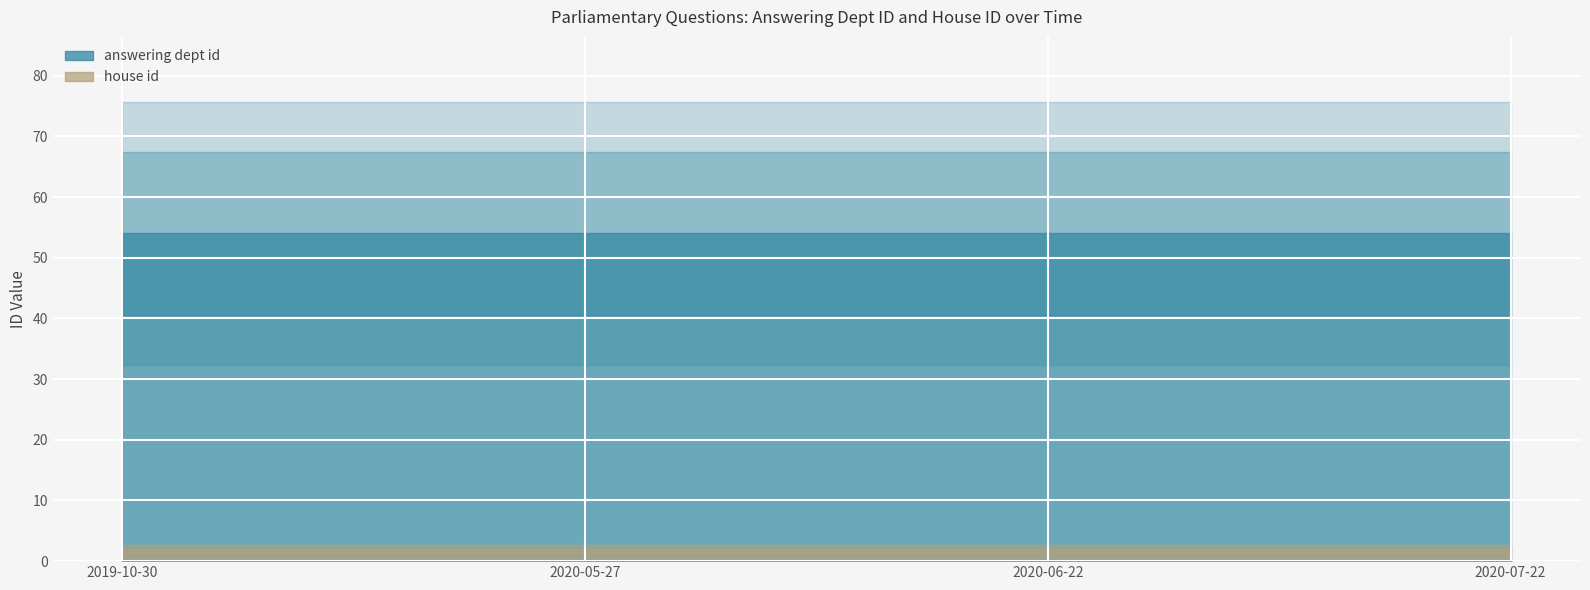

What is the total value across all series at 2020-07-22?

56